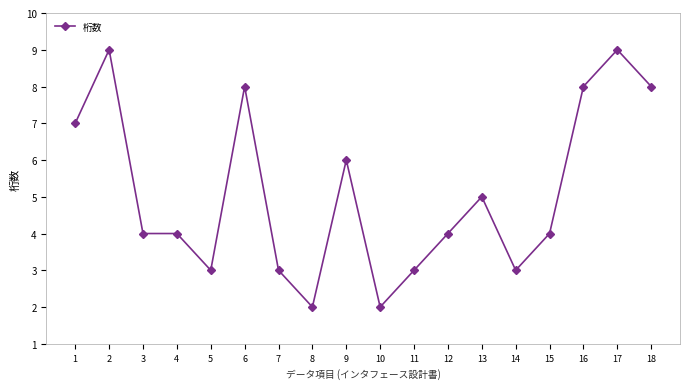

Is it true that the value at 1 is 7?

True